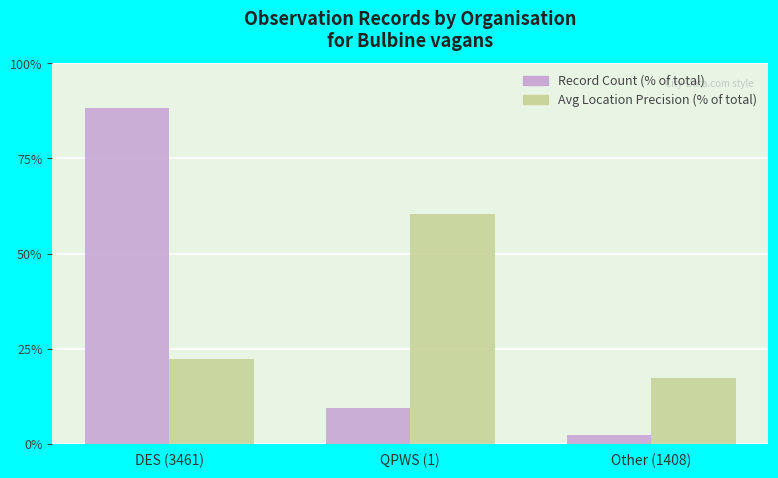

What is the average value of the Avg Location Precision (% of total) series?

33.3